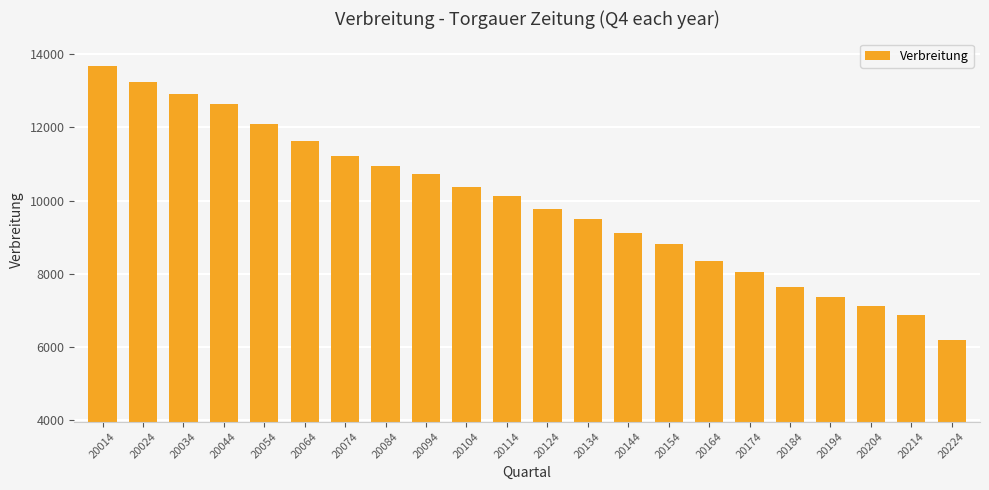

At which category does the chart reach its peak across all series?

20014